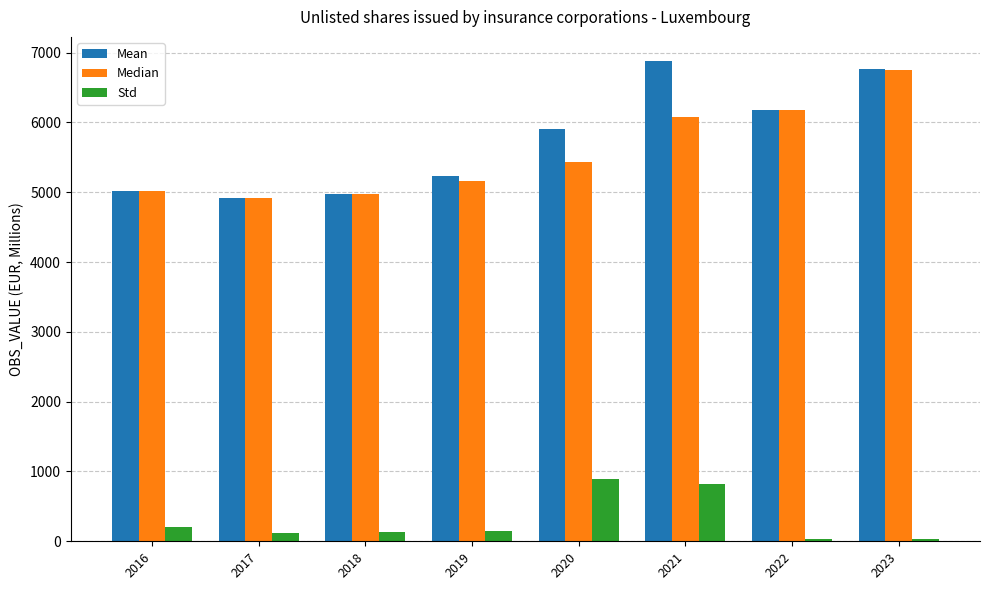

What is the average value of the Mean series?

5736